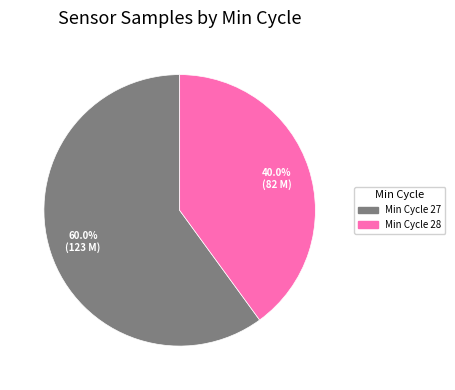

How many slices are in this pie chart?

2